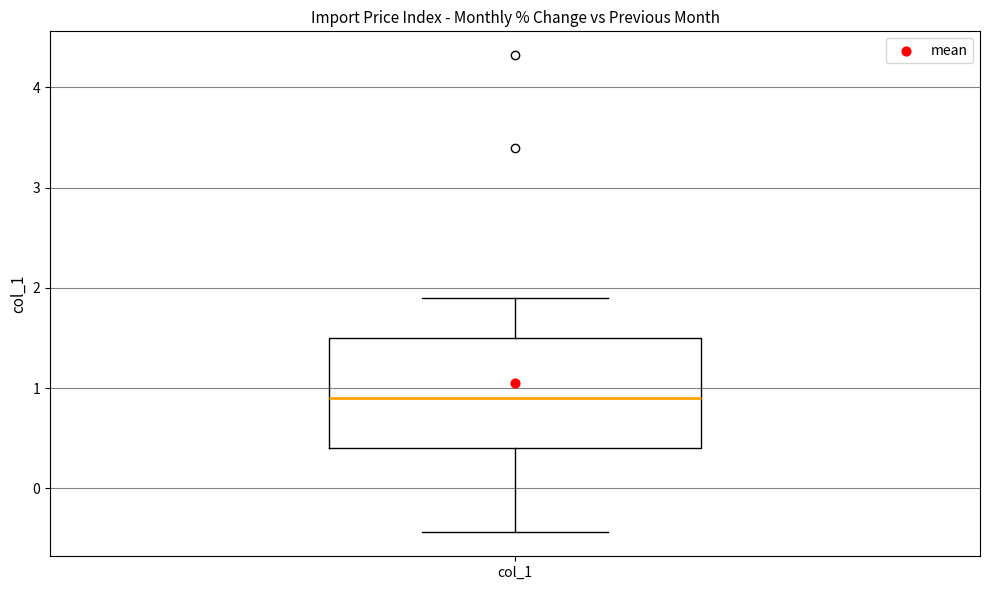

Read this box plot against the y-axis: the position of the median line, the range covered by the box, and the ends of both whiskers. The values are not printed on the chart, so give them approximately, as read against the axis.

median 0.9, box 0.4 to 1.5, whiskers -0.4 to 1.9